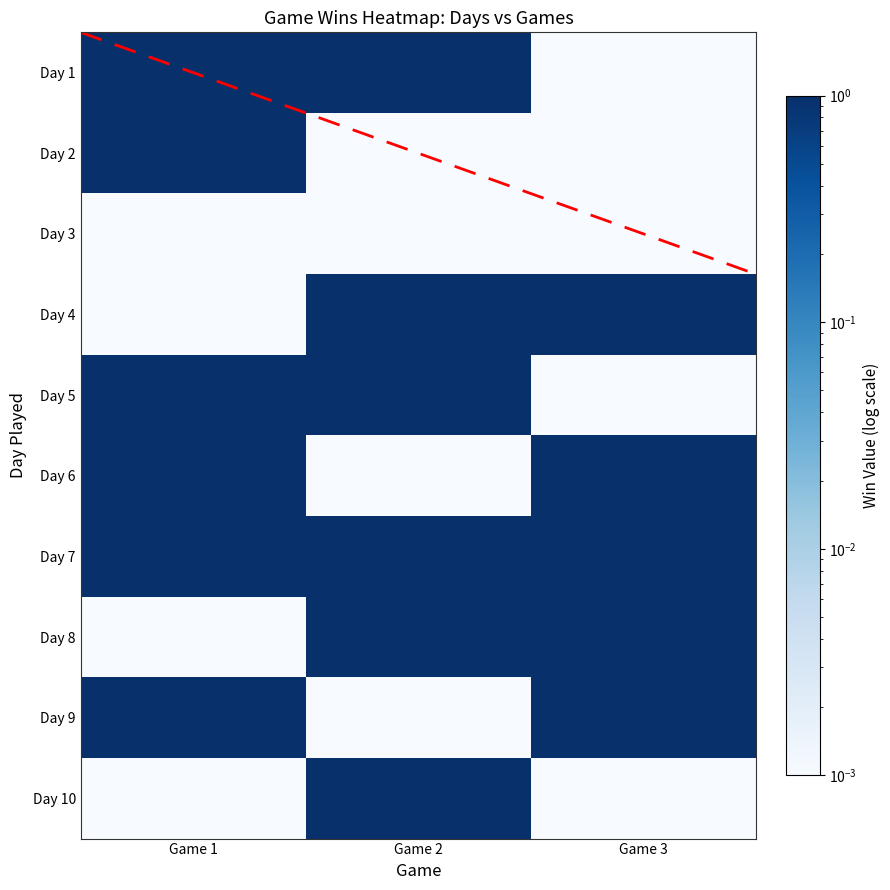

What is the sum of the Day 1 values at Game 1 and Game 2?

2.0